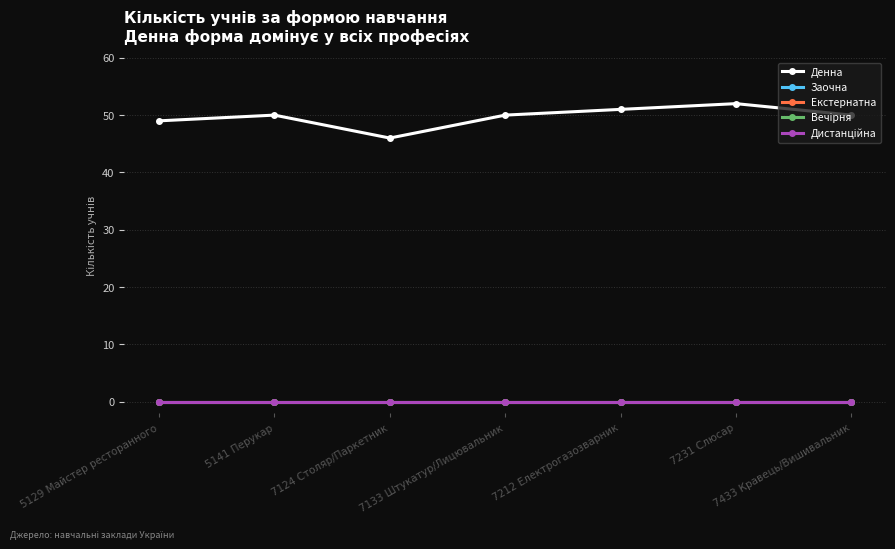

True or false: Дистанційна and Екстернатна cross at least once.

False